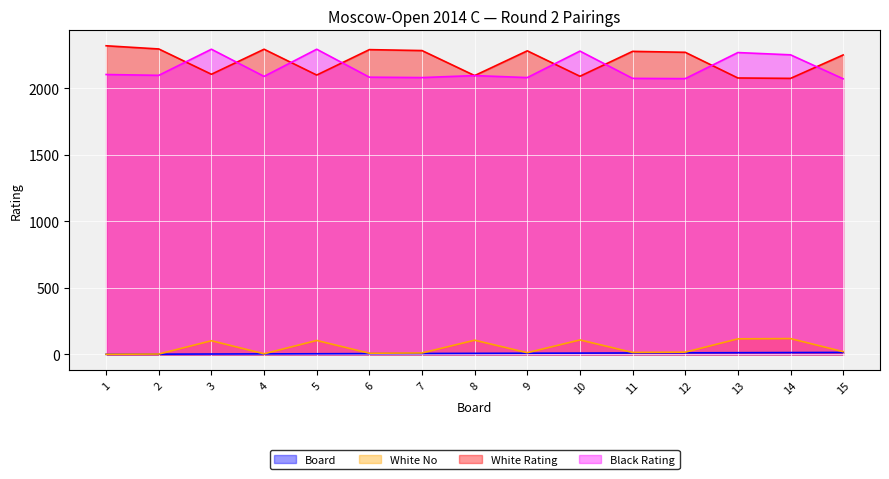

Reading left to right, transcribe all the data shown in this chart.

Board: 1	2	3	4	5	6	7	8	9	10	11	12	13	14	15
White Rating: 2319	2295	2105	2293	2099	2290	2283	2095	2281	2090	2277	2270	2077	2074	2250
Black Rating: 2103	2097	2293	2089	2293	2083	2080	2095	2080	2279	2074	2072	2268	2251	2071
White No: 1	3	103	5	105	9	11	107	13	109	15	17	117	119	21